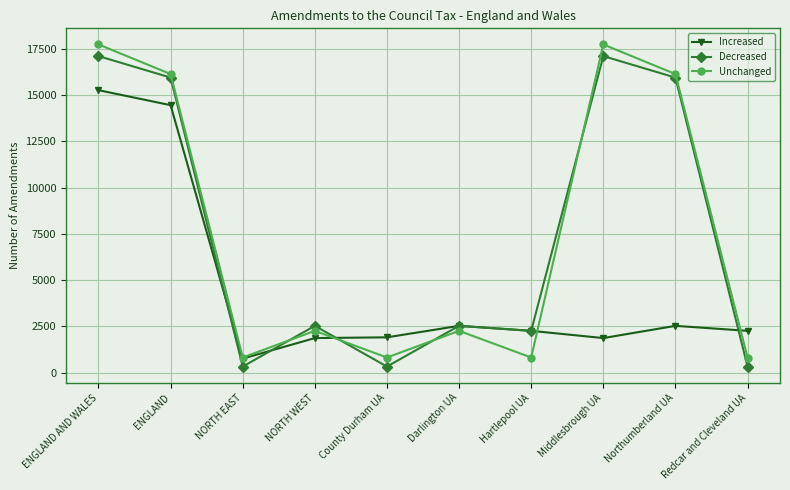

At which category does Decreased reach its first local peak?

NORTH WEST